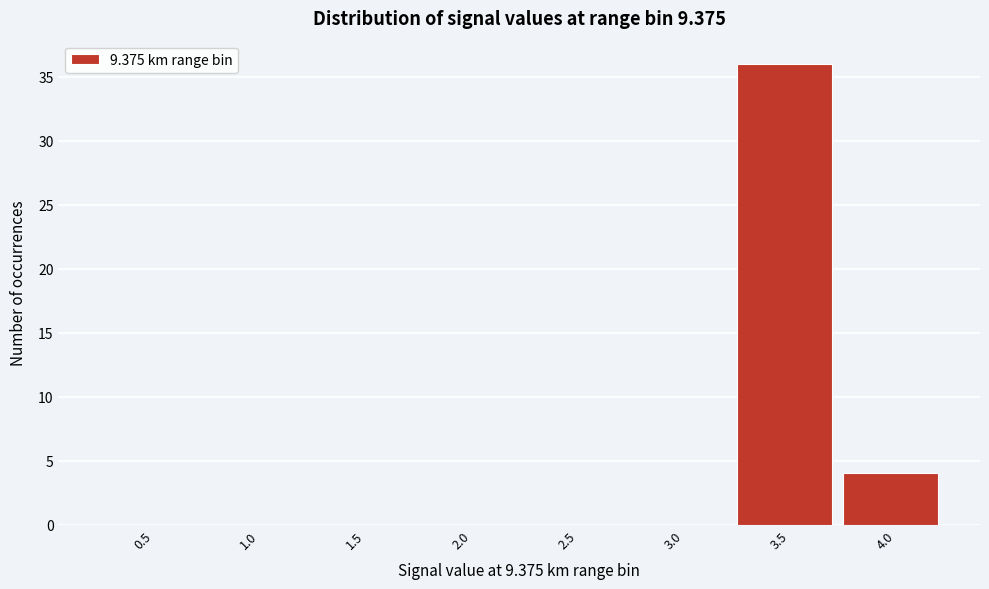

Reading left to right, transcribe all the data shown in this chart.

0.5=0	1.0=0	1.5=0	2.0=0	2.5=0	3.0=0	3.5=36	4.0=4